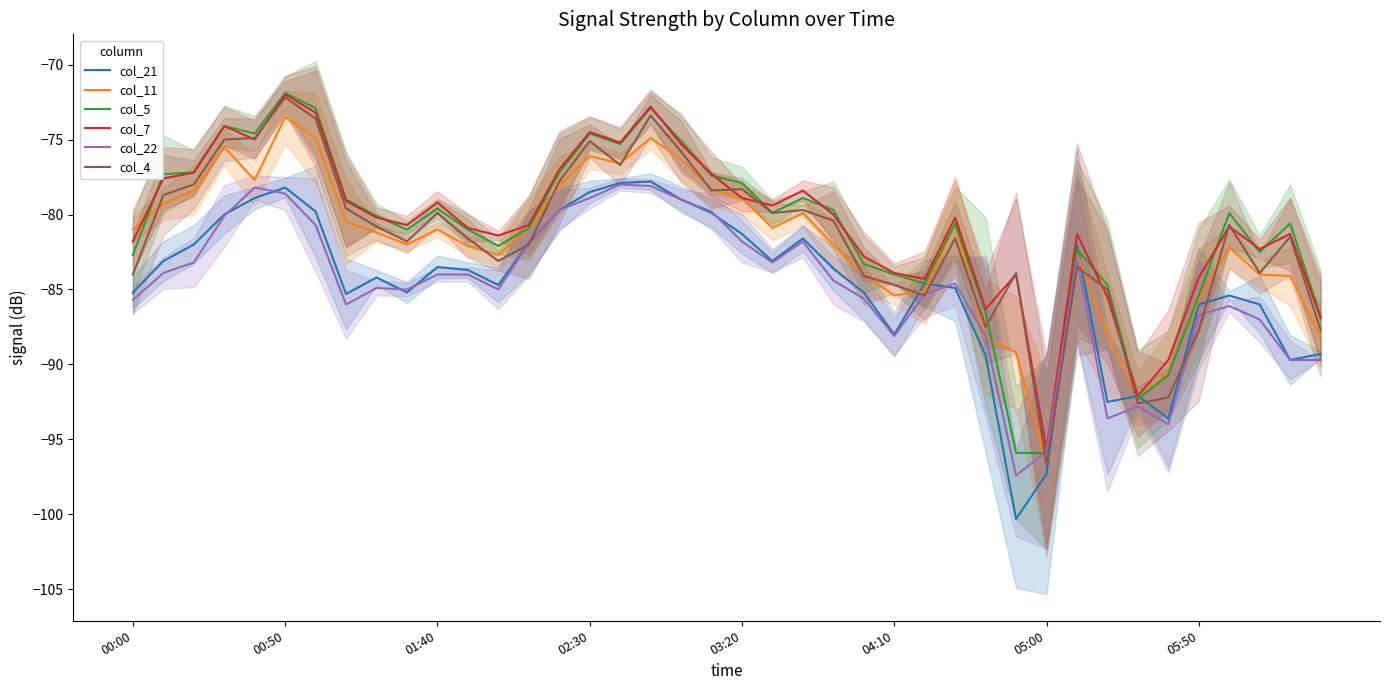

Is it true that col_22 equals -29.9 at 05:50?

False